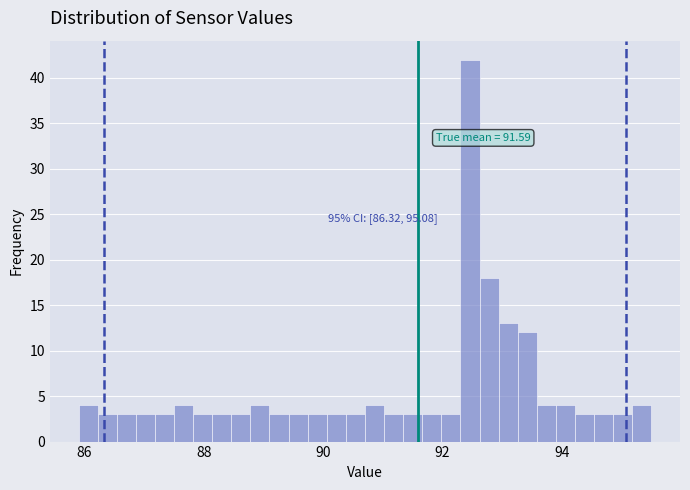

Around what value on the x-axis is the tallest bar? Give the approximate position of its centre, as read against the axis.

92.4